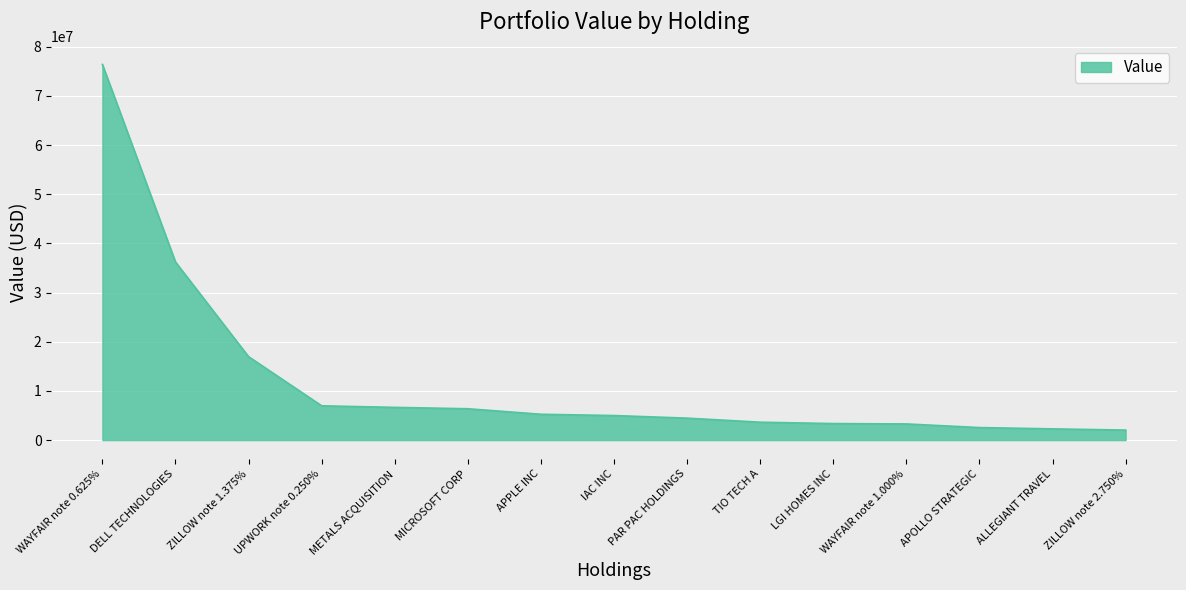

What is the difference between the maximum and minimum values?

74365969